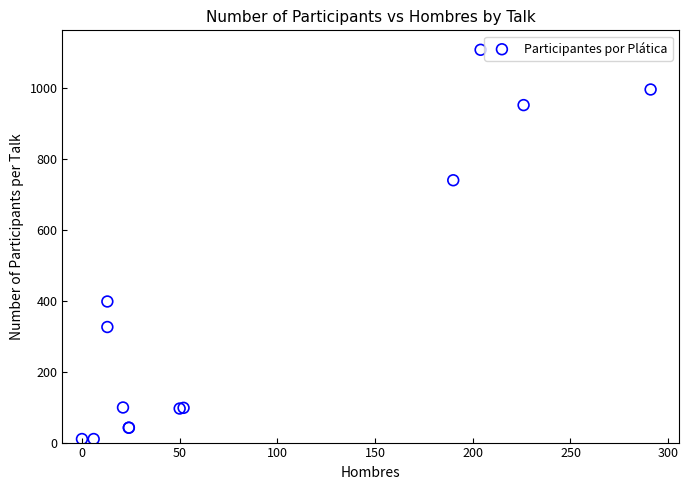

What Y value in the scatter plot is closest to 559?

398